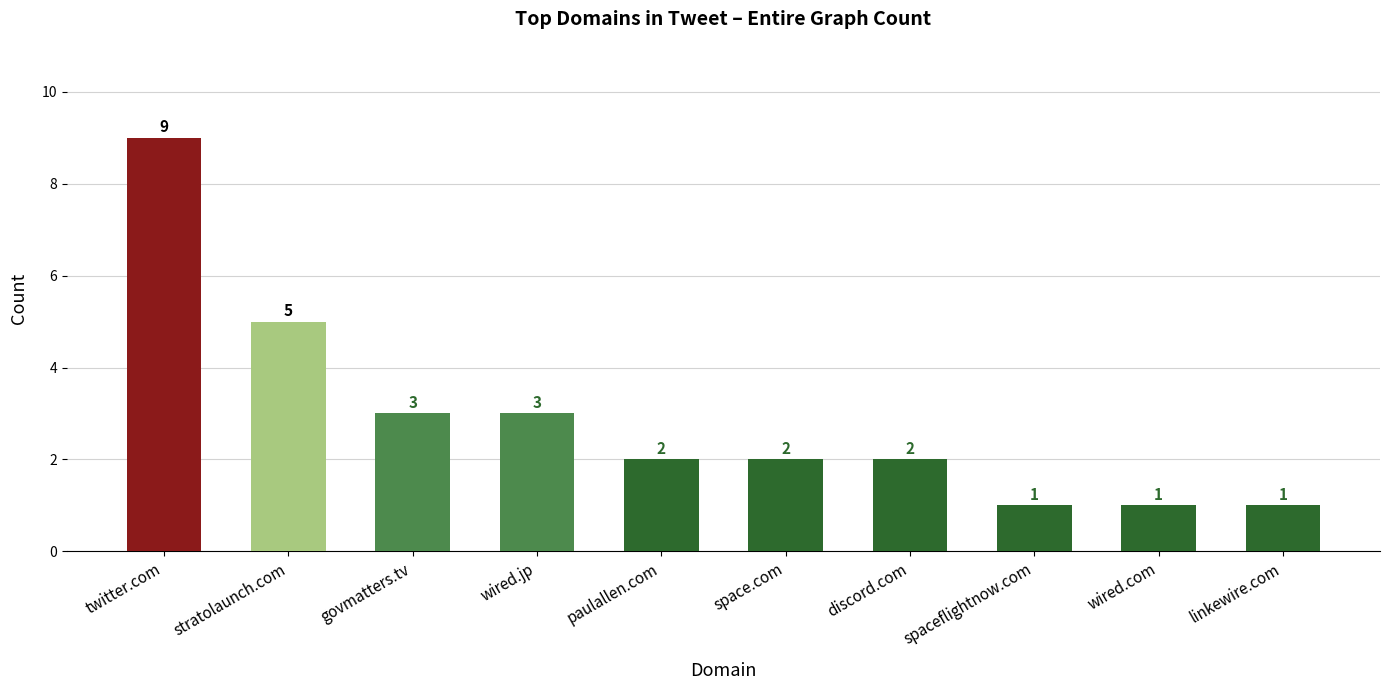

True or false: the data shows 2 at govmatters.tv.

False